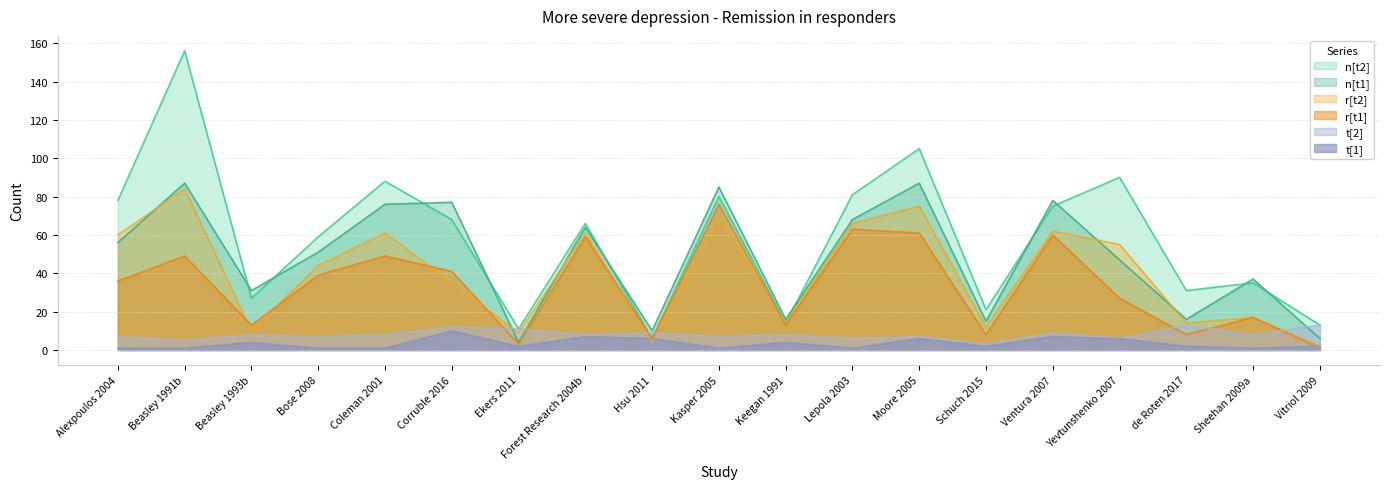

How many values in the r[t1] series are below 36?

9